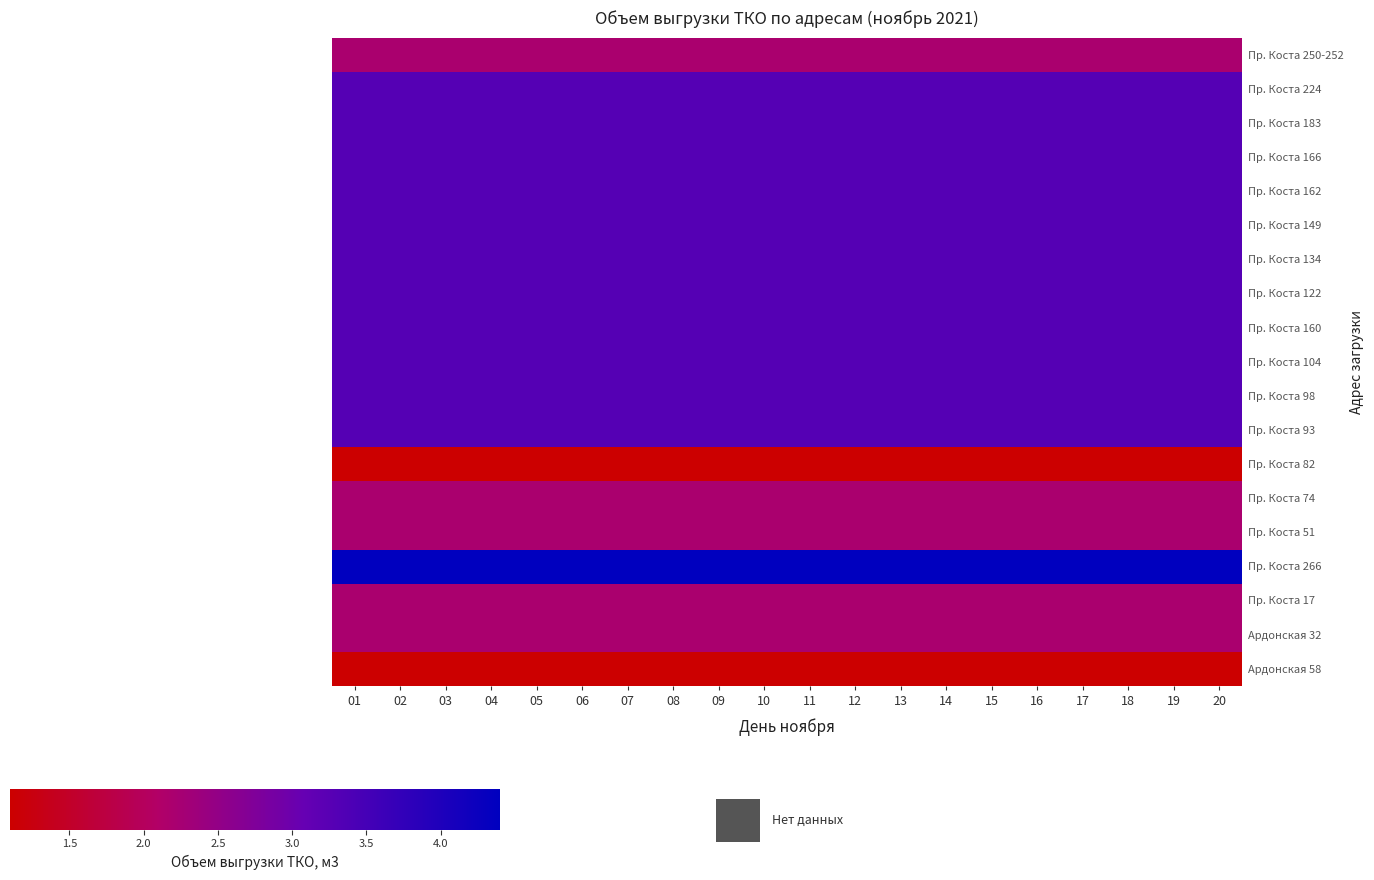

List the series in order of their peak value, lowest first.

Пр. Коста 82, Ардонская 58, Пр. Коста 250-252, Пр. Коста 74, Пр. Коста 51, Пр. Коста 17, Ардонская 32, Пр. Коста 224, Пр. Коста 183, Пр. Коста 166, Пр. Коста 162, Пр. Коста 149, Пр. Коста 134, Пр. Коста 122, Пр. Коста 160, Пр. Коста 104, Пр. Коста 98, Пр. Коста 93, Пр. Коста 266